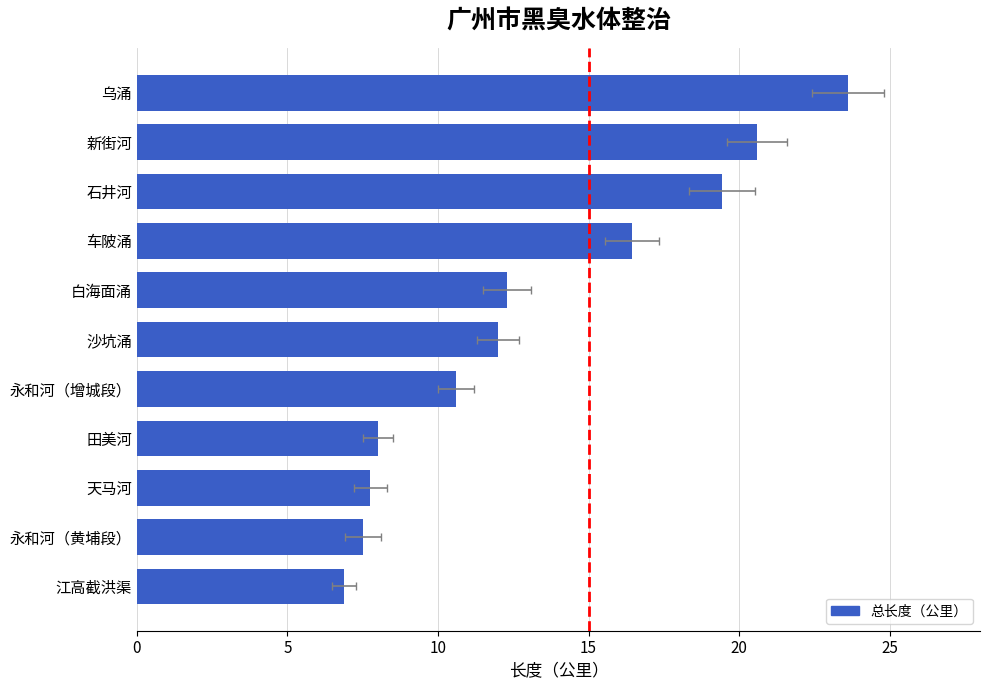

The chart shows a value of 34.4 at 新街河. True or false?

False